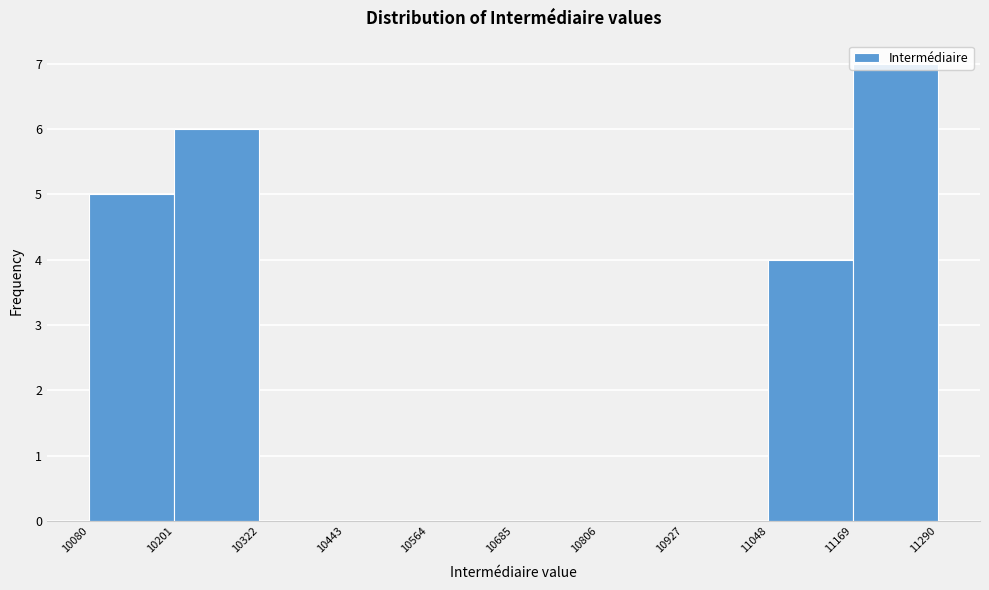

How tall is the bar that spans 10201 to 10322 on the x-axis? The values are not printed on the chart, so give them approximately, as read against the axis.

6